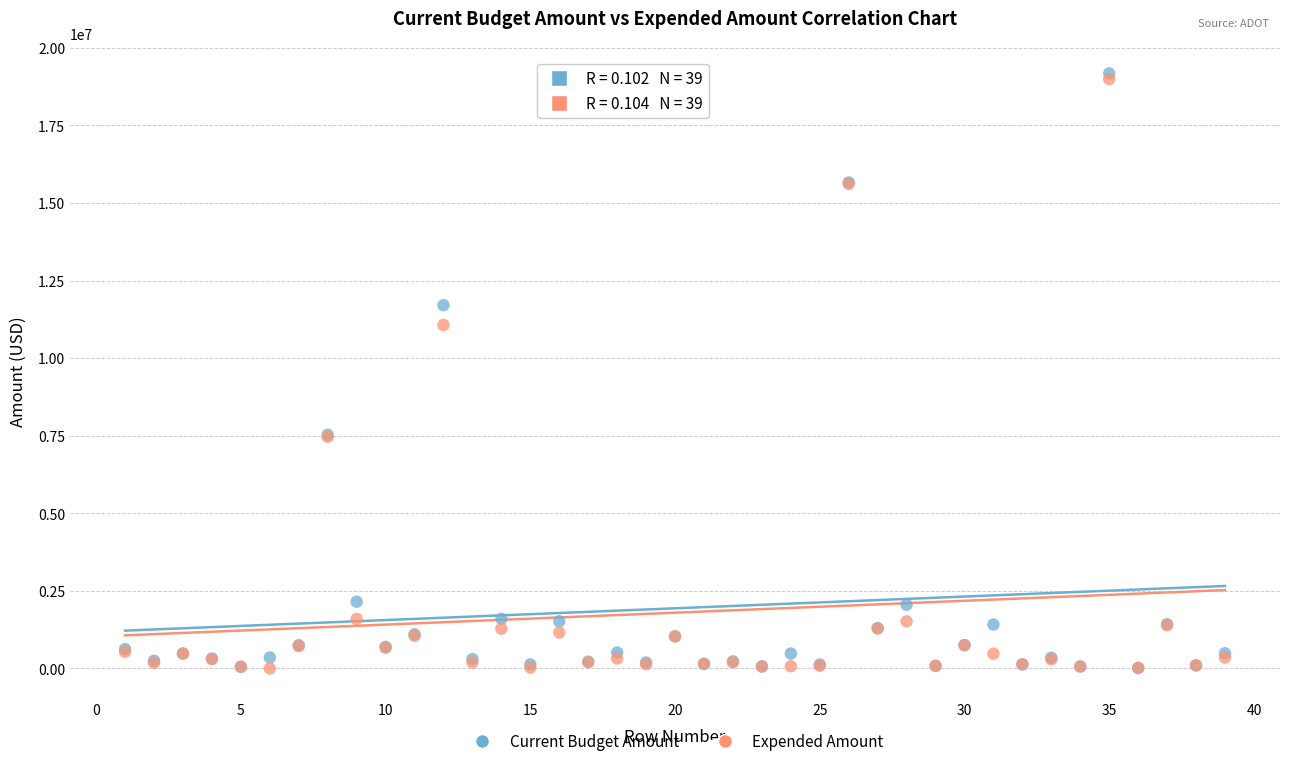

Across all series, what Y value is closest to 9587115?

11068326.8